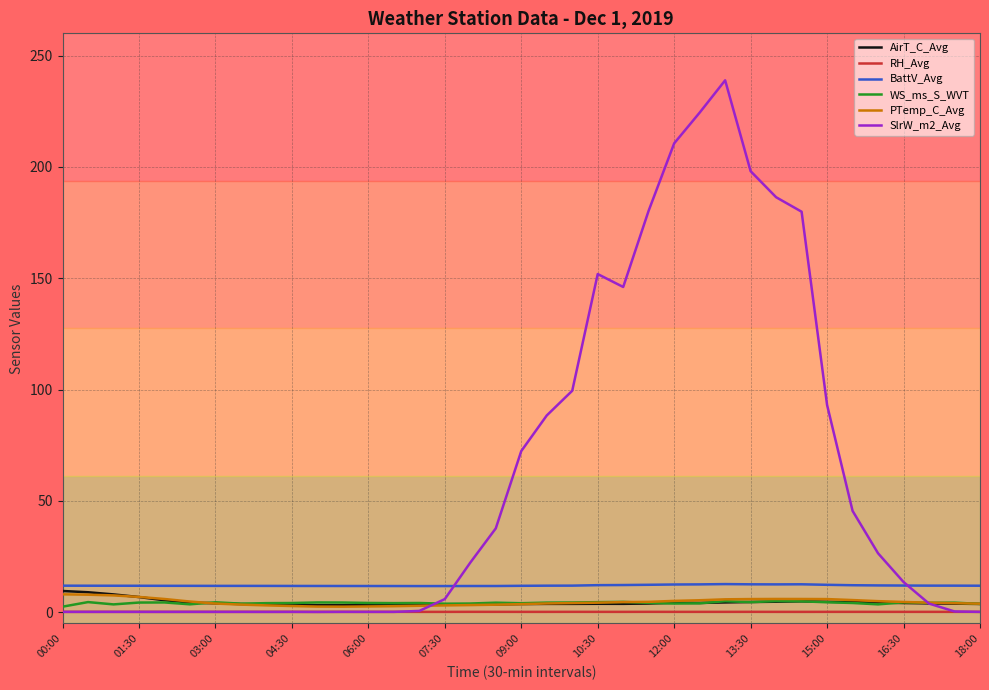

At which category does PTemp_C_Avg reach its first local peak?

28